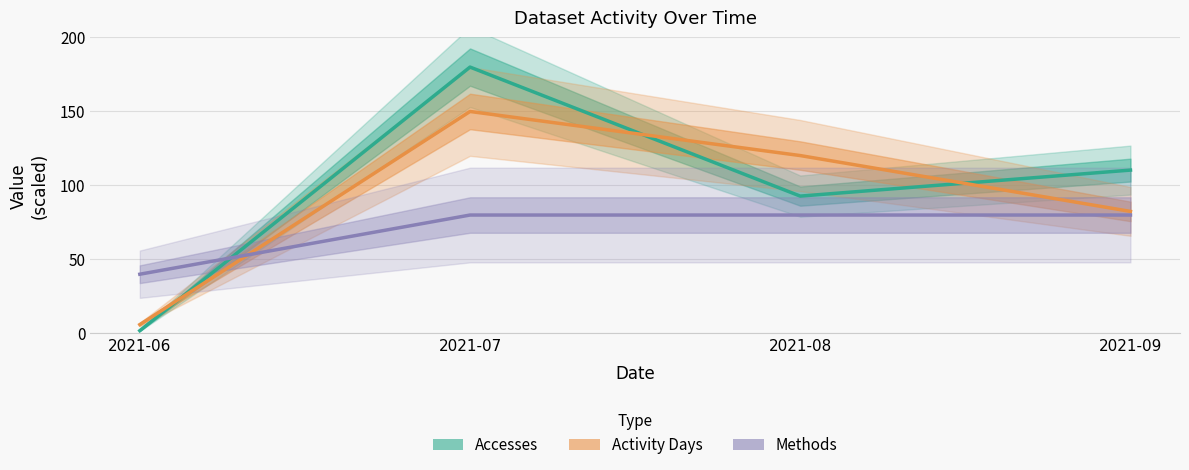

Which has a higher value, 2021-08 or 2021-07?

2021-07